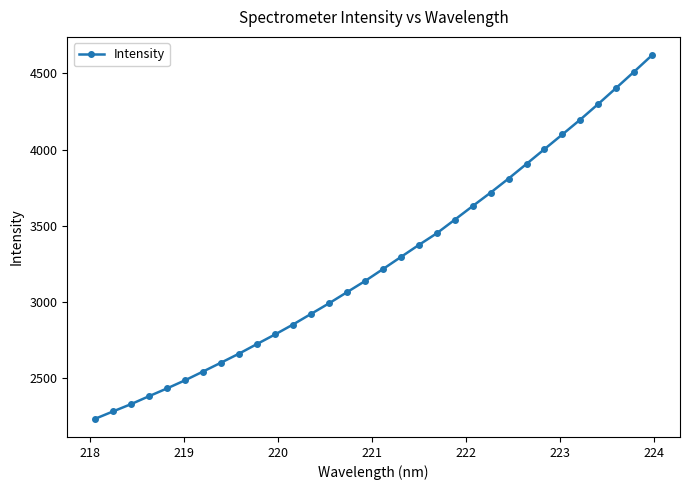

Reading left to right, transcribe all the data shown in this chart.

2229.9	2278.6	2326.4	2378.7	2429.8	2483.1	2540.6	2598.9	2658.1	2721.4	2784.0	2849.3	2918.8	2988.4	3061.5	3134.6	3213.3	3292.9	3372.2	3448.9	3538.1	3627.9	3716.4	3808.8	3905.2	4002.3	4099.1	4197.0	4299.7	4405.1	4512.0	4620.7